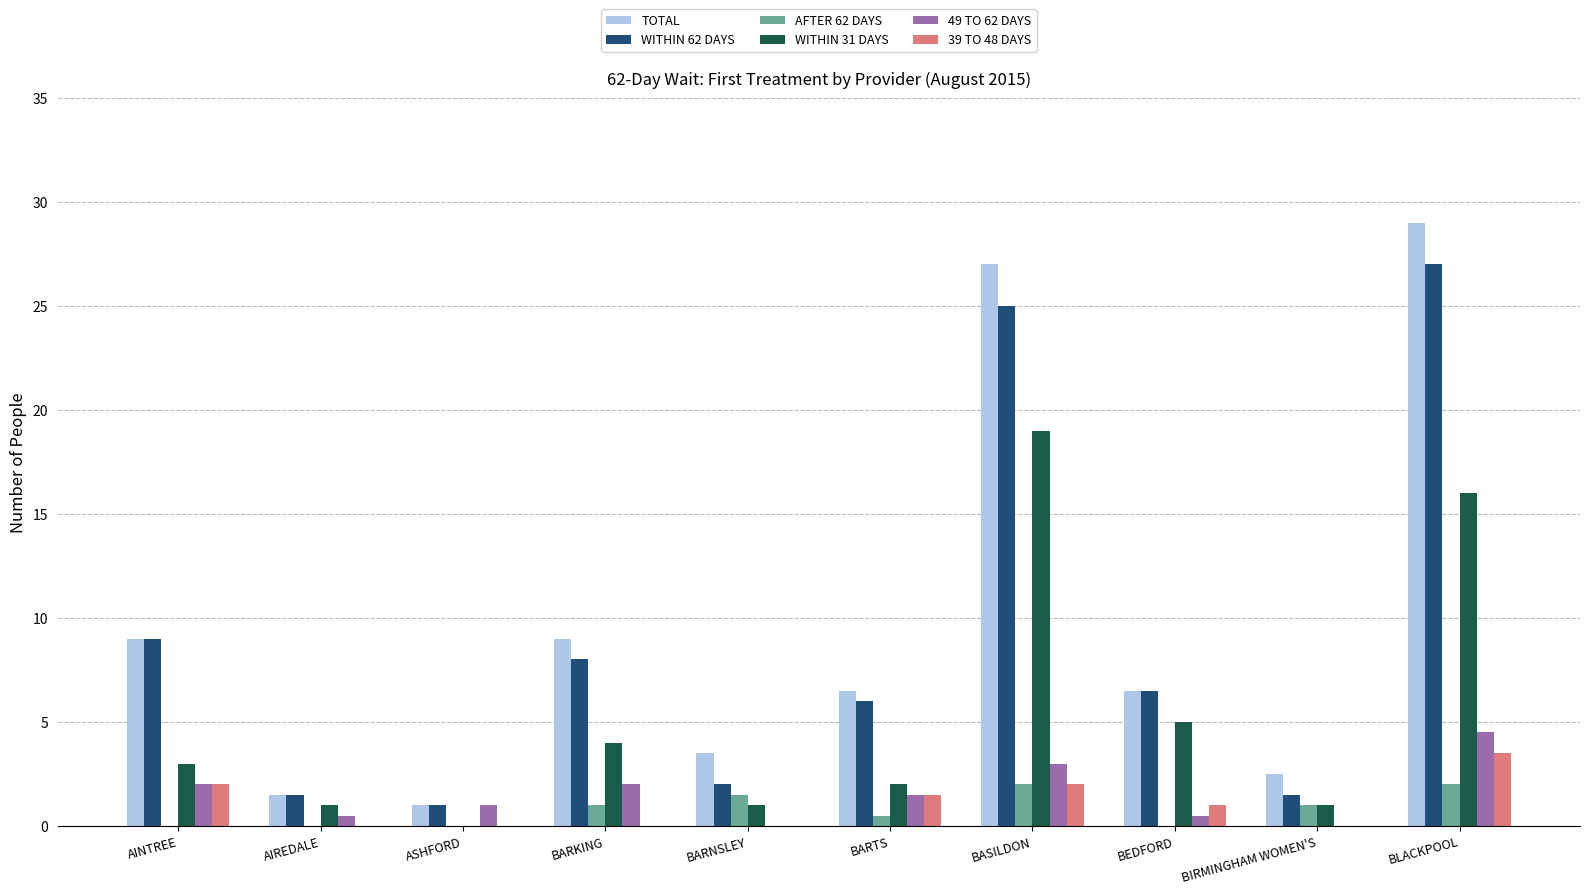

Between AINTREE and BARNSLEY, which series saw the biggest shift?

WITHIN 62 DAYS